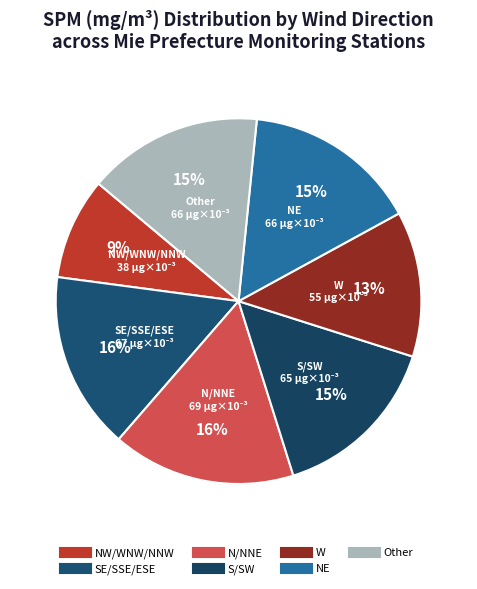

To the nearest percent, what is the average slice percentage?

14%